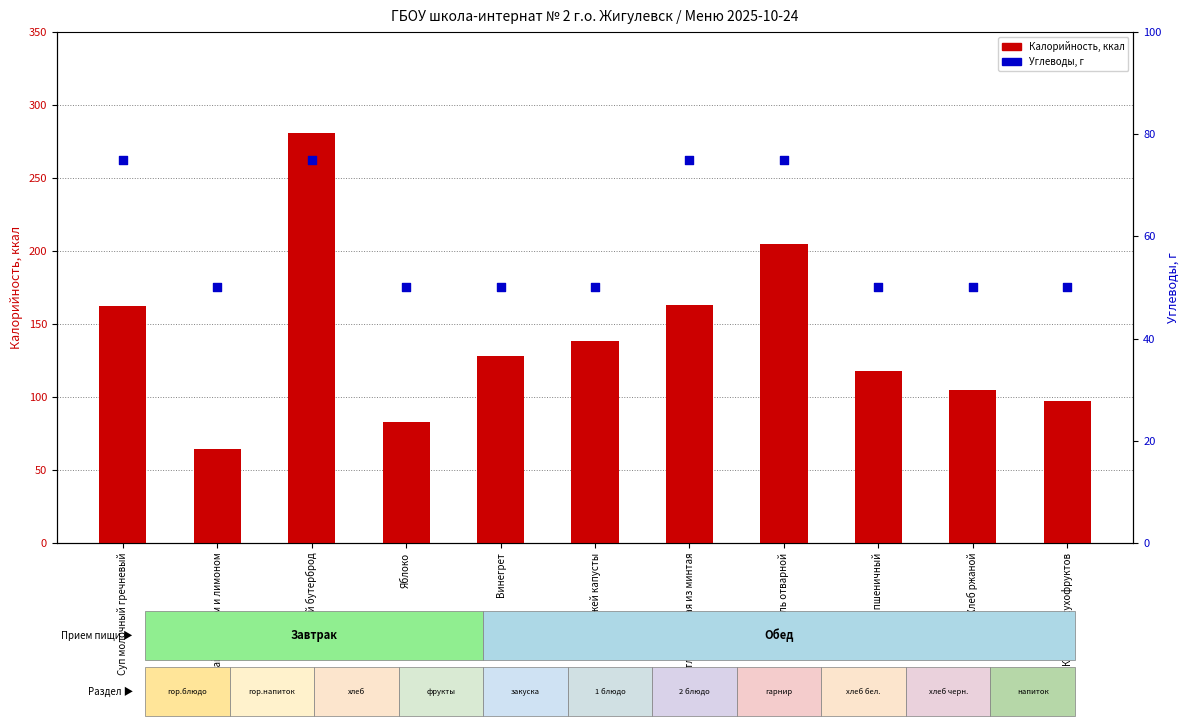

At how many categories does at least one series exceed 239?

1